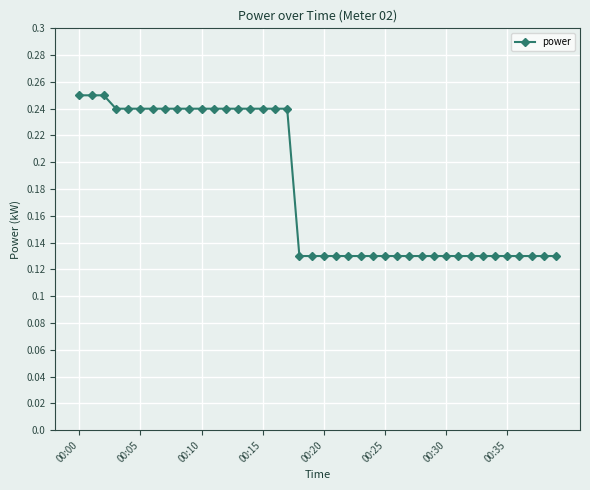

Count the values in the range 0 to 1.

40